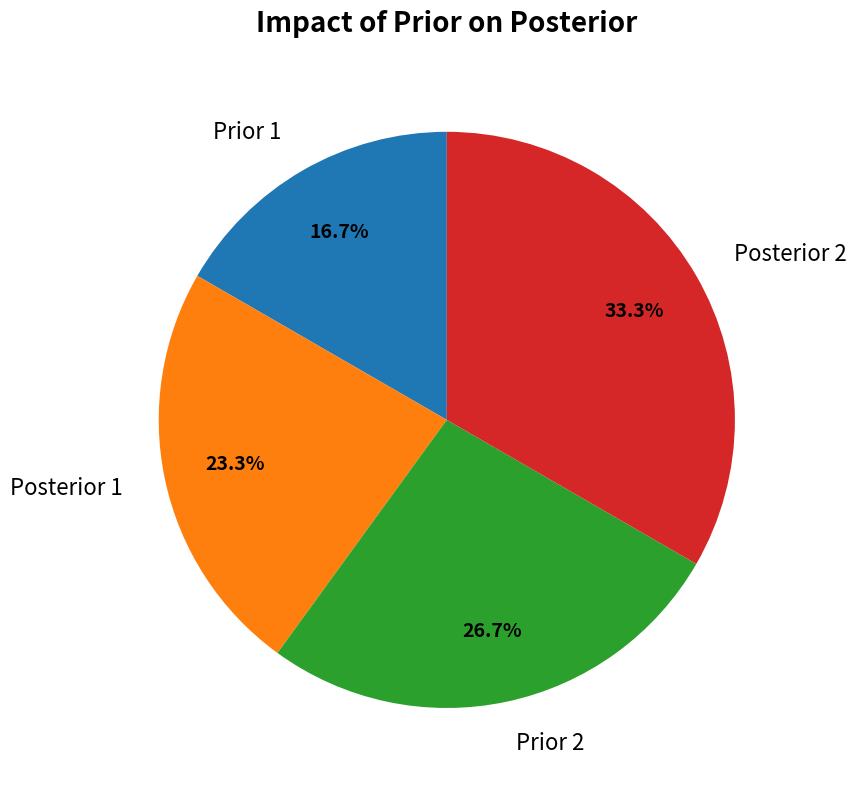

Is there a majority slice in this chart?

No